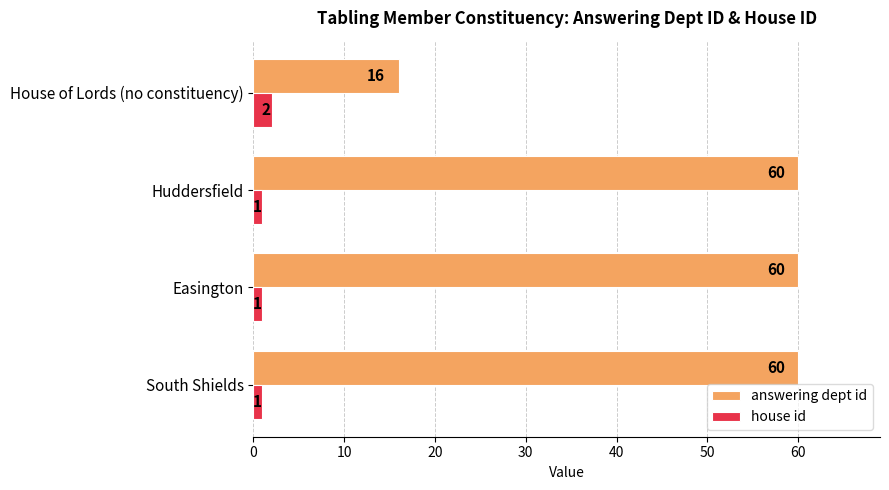

Which series has the widest spread of values?

answering dept id